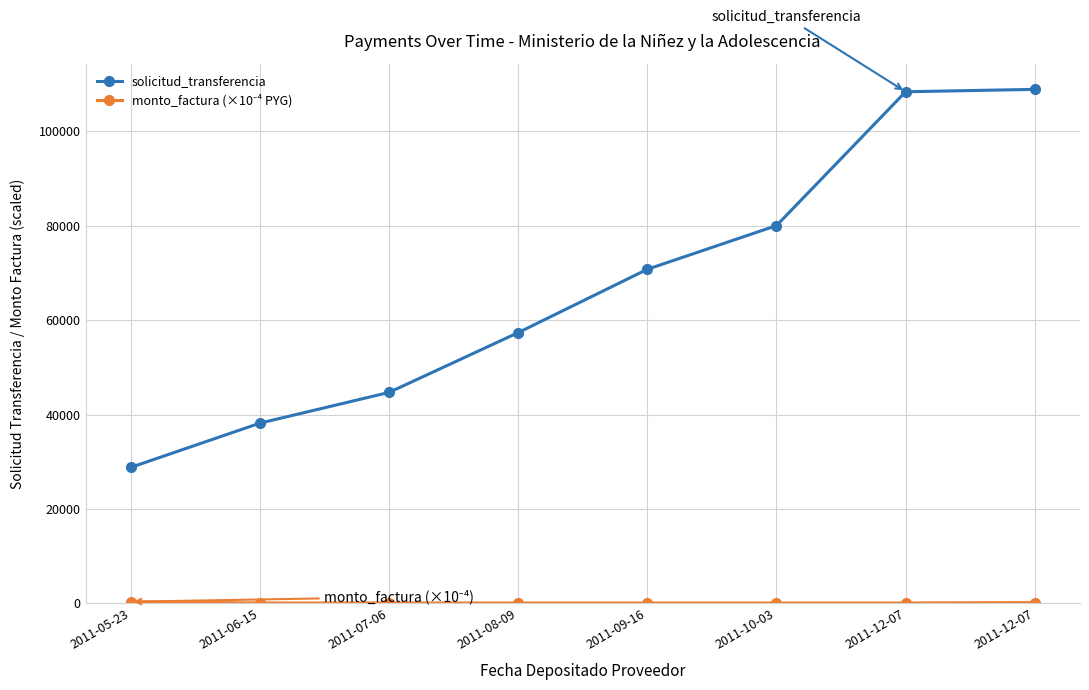

Is this an area chart (filled region under the line)?

No